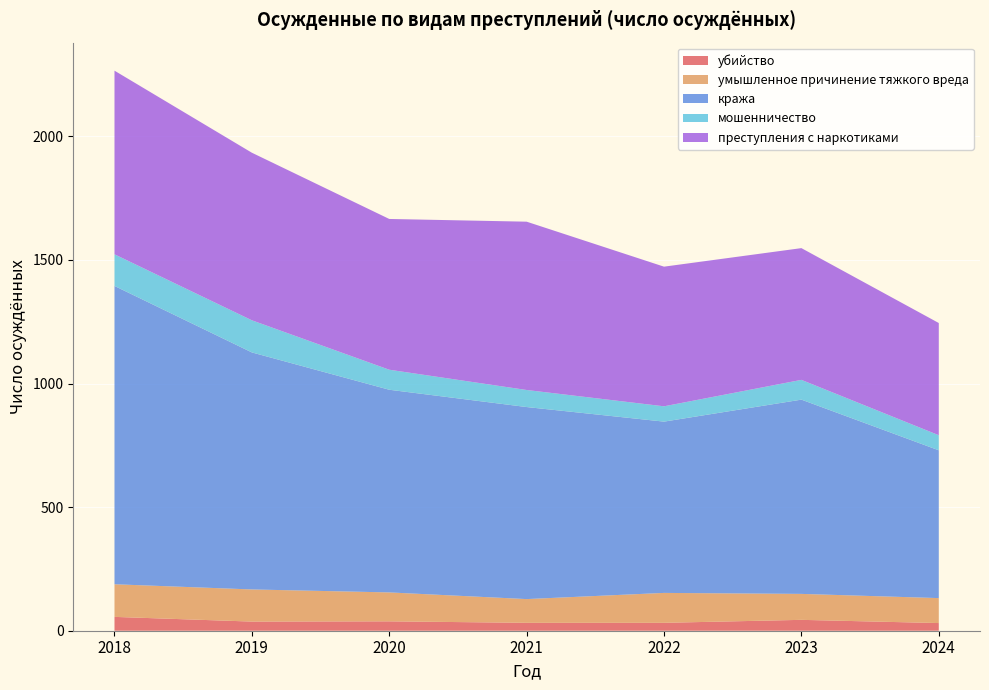

Reading right to left, transcribe all the data shown in this chart.

убийство: 31	44	32	32	38	37	56
умышленное причинение тяжкого вреда: 101	105	121	96	117	130	132
кража: 598	786	693	777	820	959	1207
мошенничество: 61	80	62	69	81	130	128
преступления с наркотиками: 454	533	565	681	610	678	743